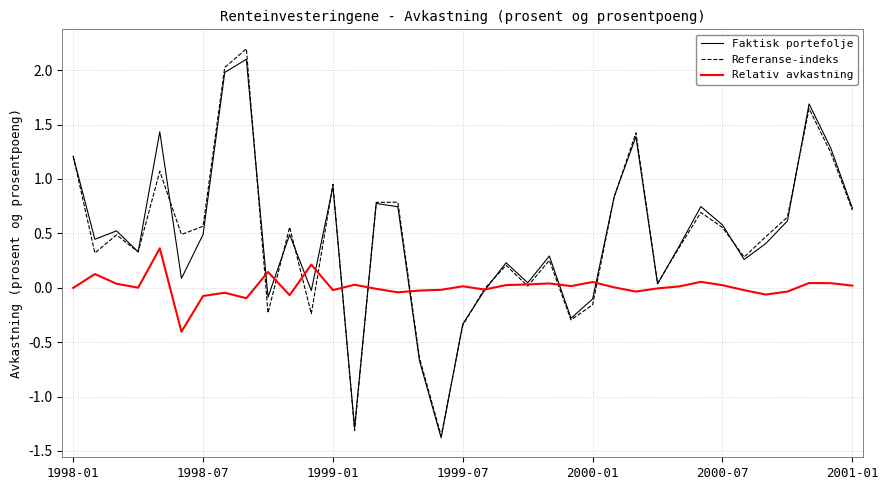

After their last crossing, which series has the higher values: Relativ avkastning or Faktisk portefolje?

Faktisk portefolje